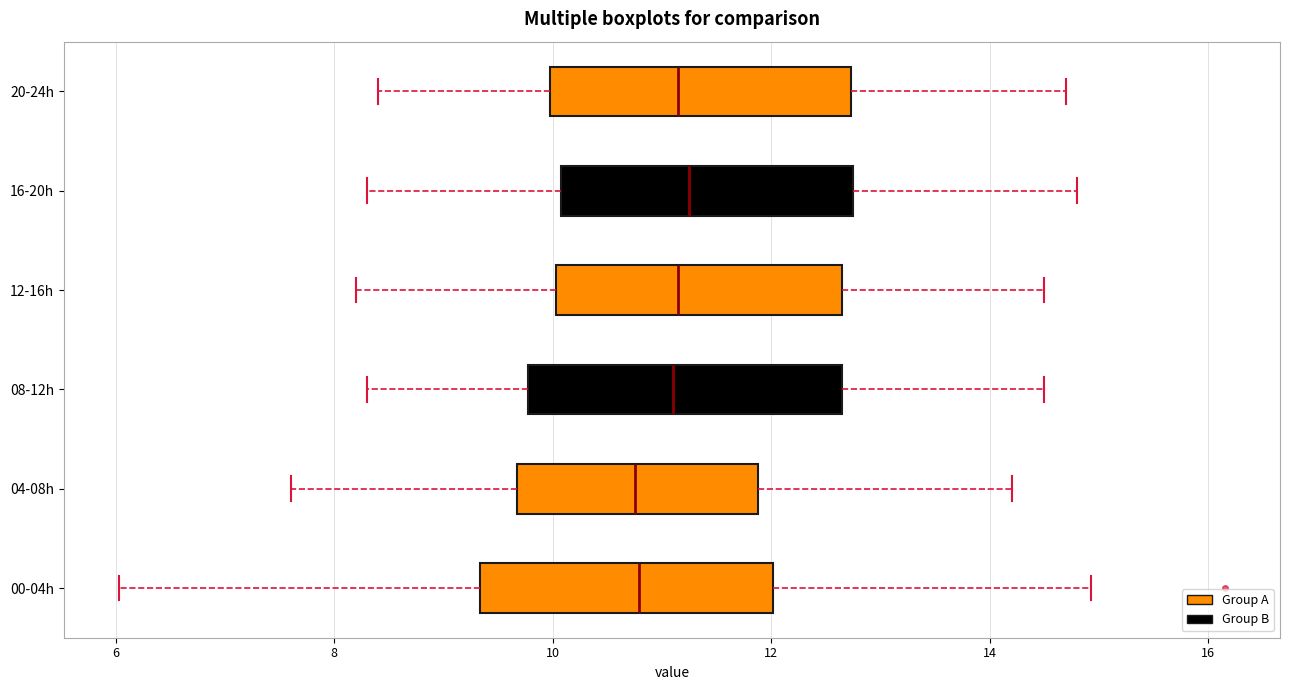

Reading bottom to top, read every box against the x-axis: the position of its median line, the range the box covers, and the ends of its whiskers. The values are not printed on the chart, so give them approximately, as read against the axis.

00-04h: median 10.8, box 9.4 to 12.0, whiskers 6.0 to 15.0
04-08h: median 10.8, box 9.6 to 11.8, whiskers 7.6 to 14.2
08-12h: median 11.2, box 9.8 to 12.6, whiskers 8.4 to 14.6
12-16h: median 11.2, box 10.0 to 12.6, whiskers 8.2 to 14.6
16-20h: median 11.2, box 10.0 to 12.8, whiskers 8.4 to 14.8
20-24h: median 11.2, box 10.0 to 12.8, whiskers 8.4 to 14.8